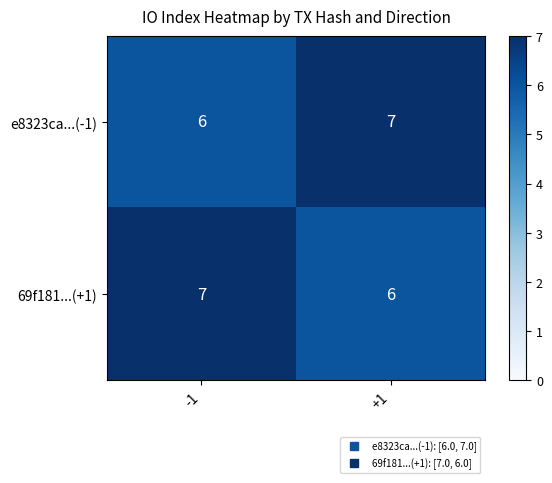

What is the smallest value displayed?

6